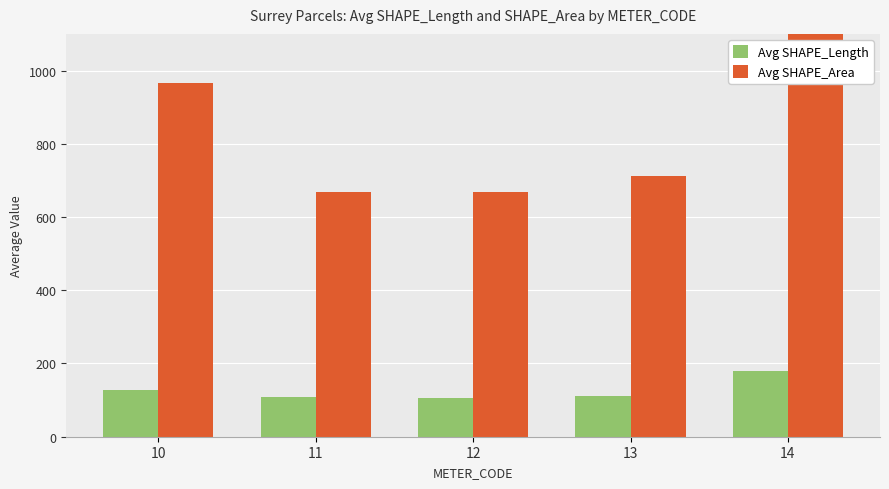

Is the value of Avg SHAPE_Length at 13 greater than the value of Avg SHAPE_Area at 12?

No